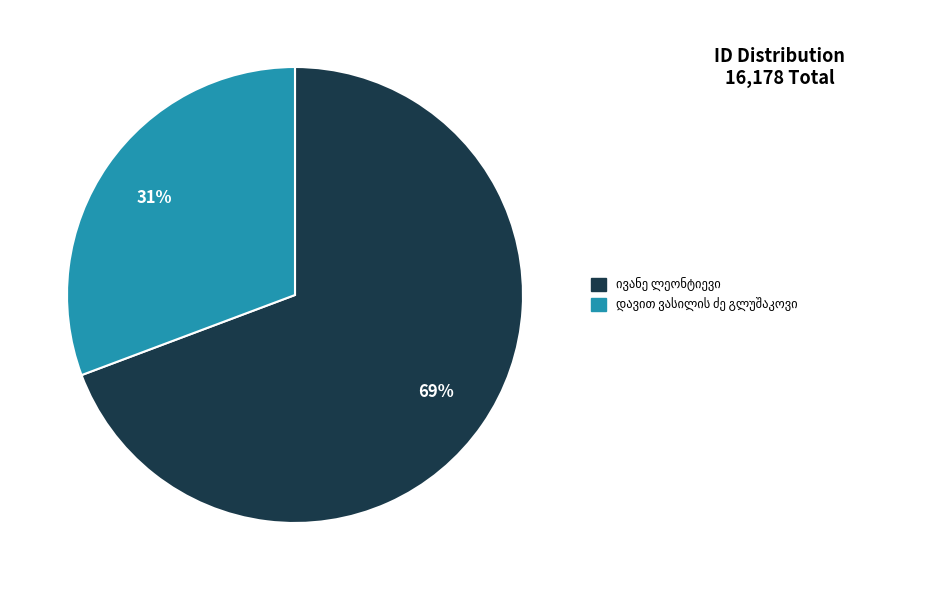

To the nearest percent, what is the average slice percentage?

50%